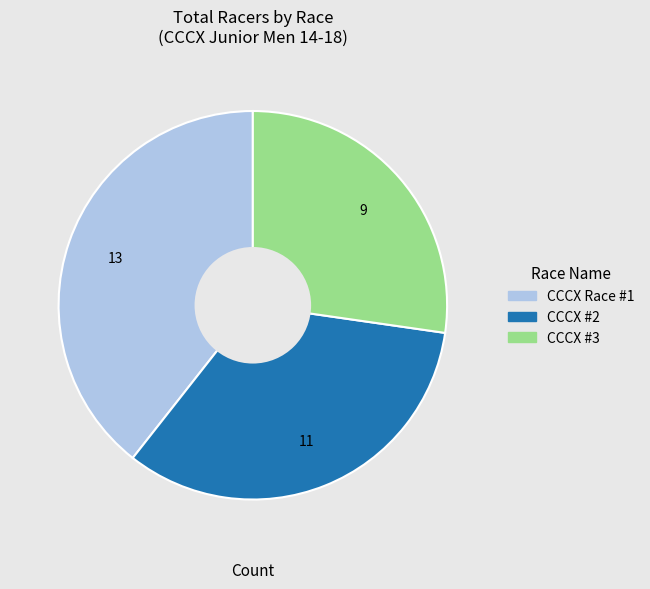

Rank the categories by value from highest to lowest.

CCCX Race #1, CCCX #2, CCCX #3